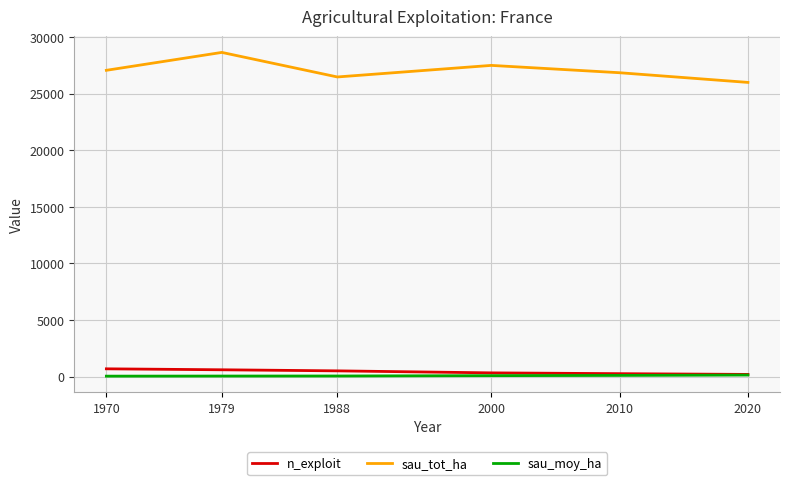

In sau_tot_ha, how many points are lower than both neighbors (excluding endpoints)?

1